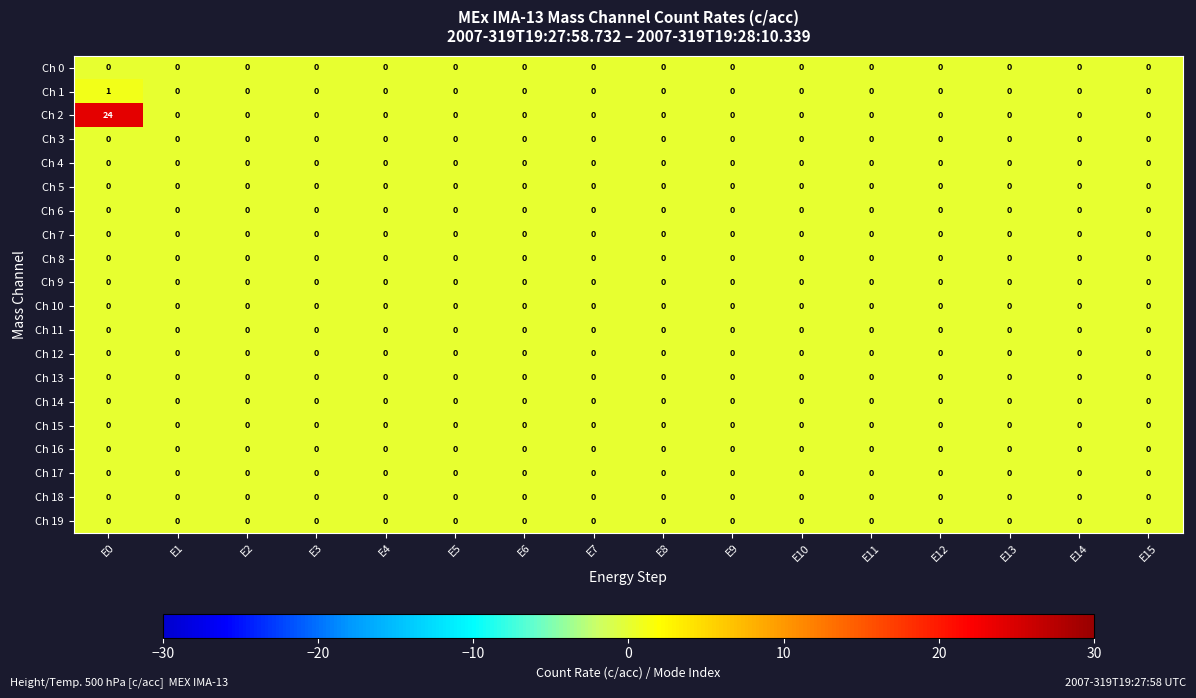

At which category is the sum across all series the highest?

E0